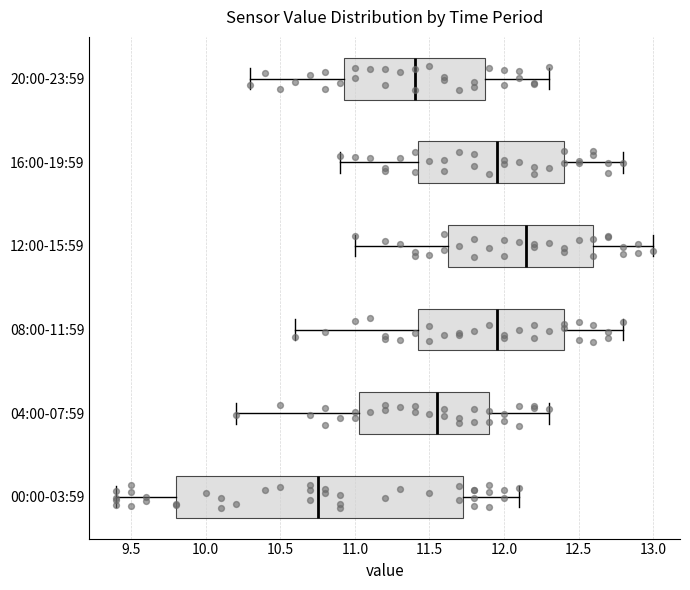

Where does the median line of the box for 16:00-19:59 sit on the x-axis? The values are not printed on the chart, so give them approximately, as read against the axis.

11.95